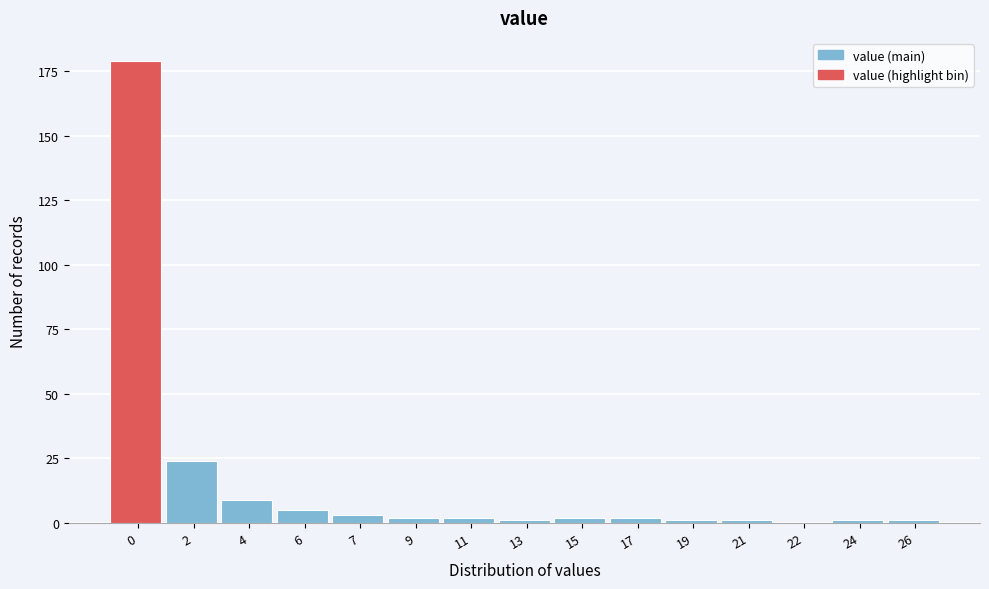

Reading left to right, transcribe all the data shown in this chart.

0=179	2=24	4=9	6=5	7=3	9=2	11=2	13=1	15=2	17=2	19=1	21=1	22=0	24=1	26=1